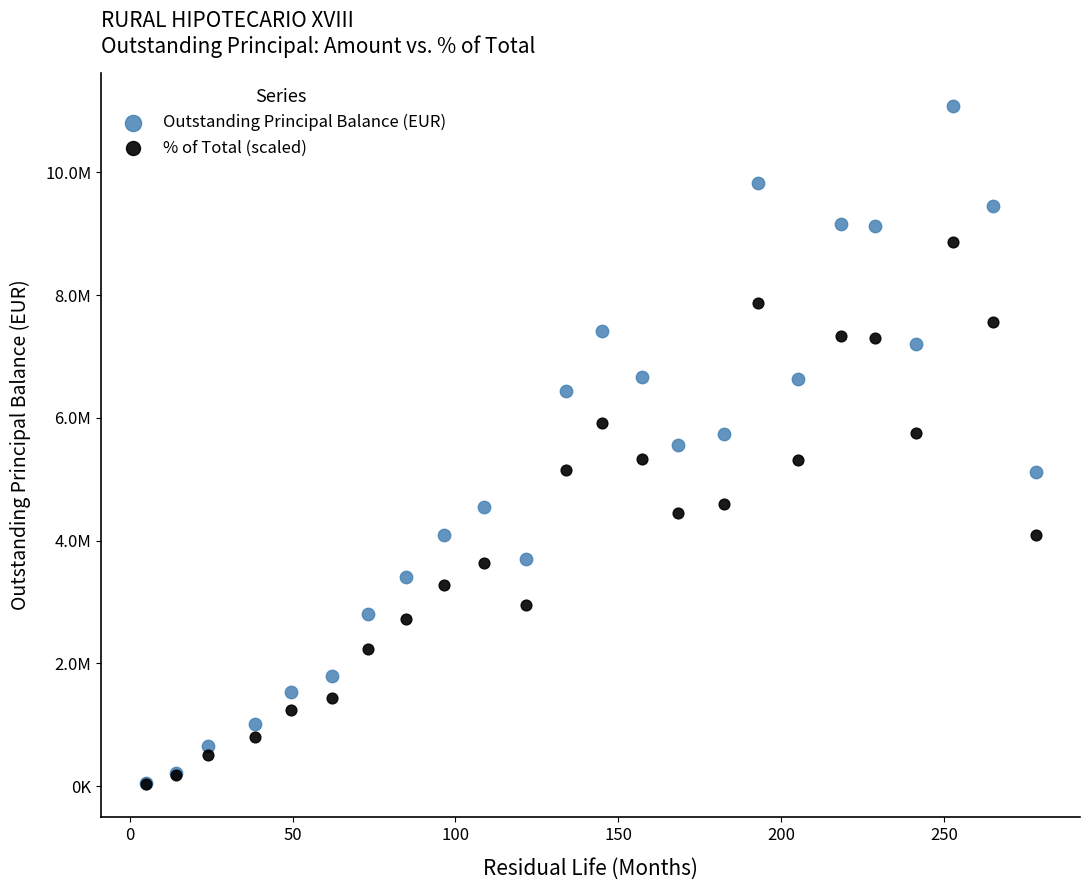

What are all the series names shown in the legend?

Outstanding Principal Balance (EUR), % of Total (scaled)